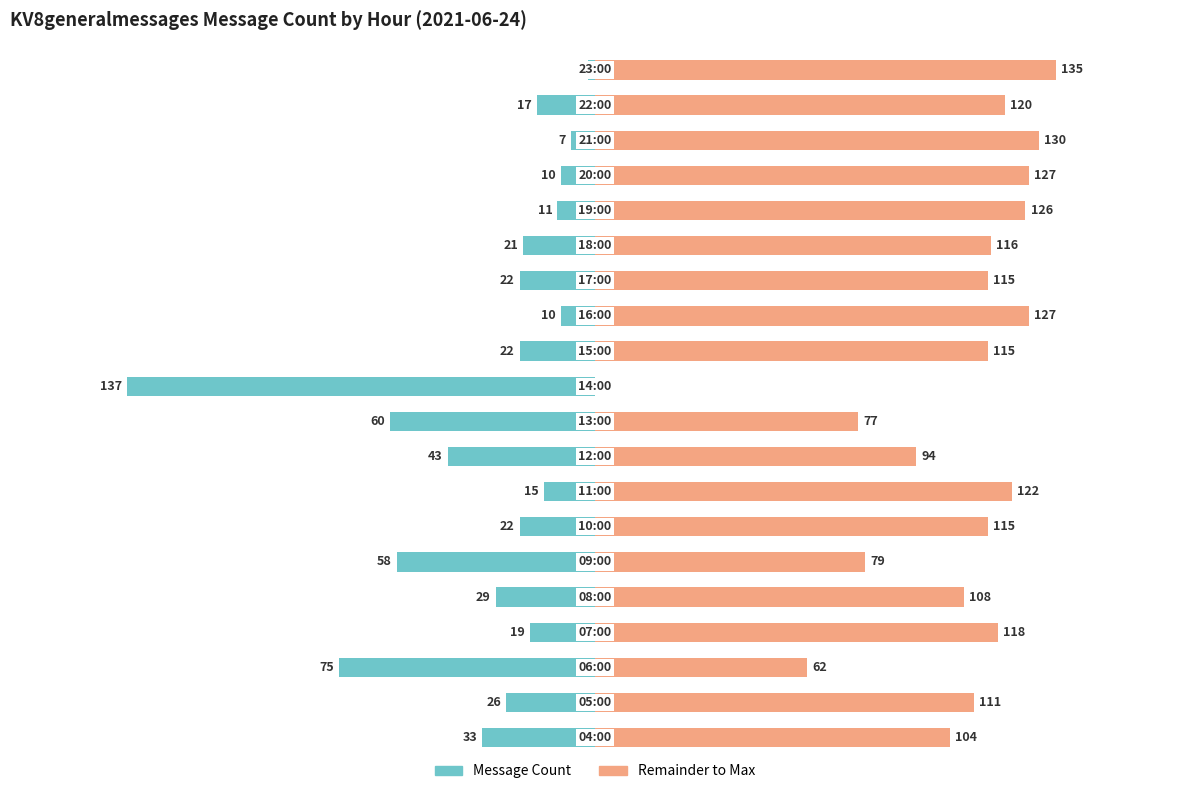

Which series has the largest range (max minus min)?

KV8generalmessages (count)